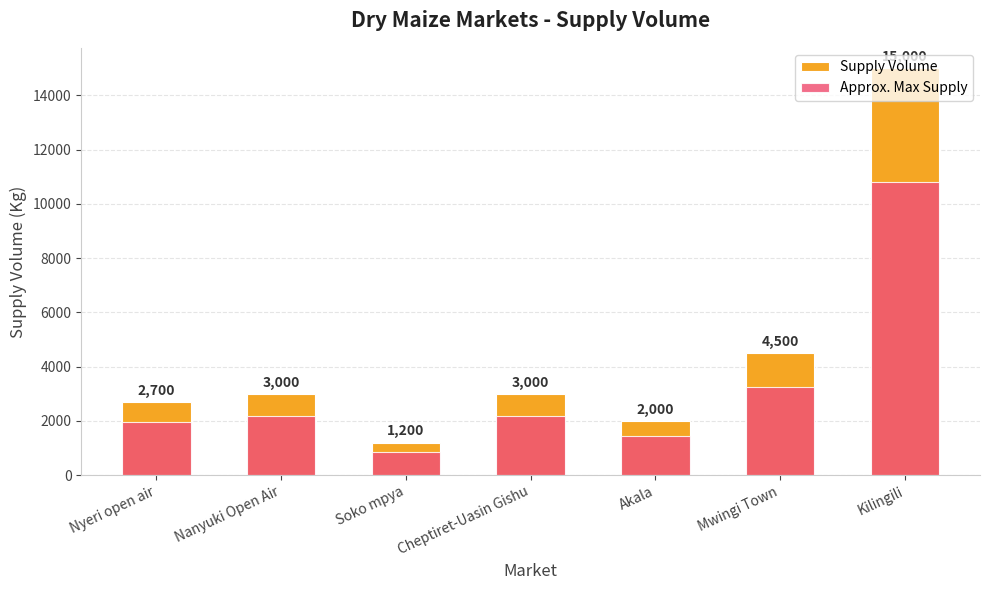

What is the sum of all Approx. Max Supply values?

22608